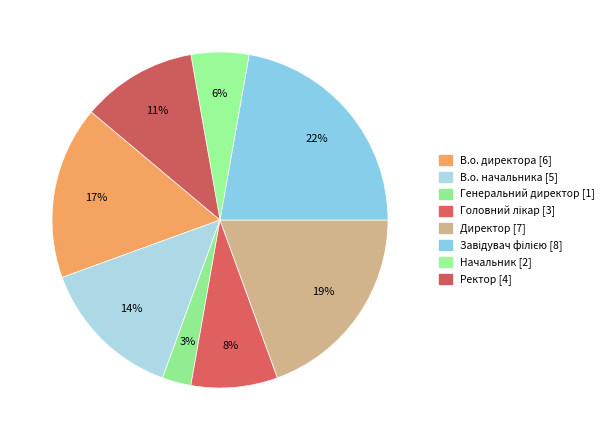

To the nearest percent, what is the difference between the largest and smallest slice percentages?

19%